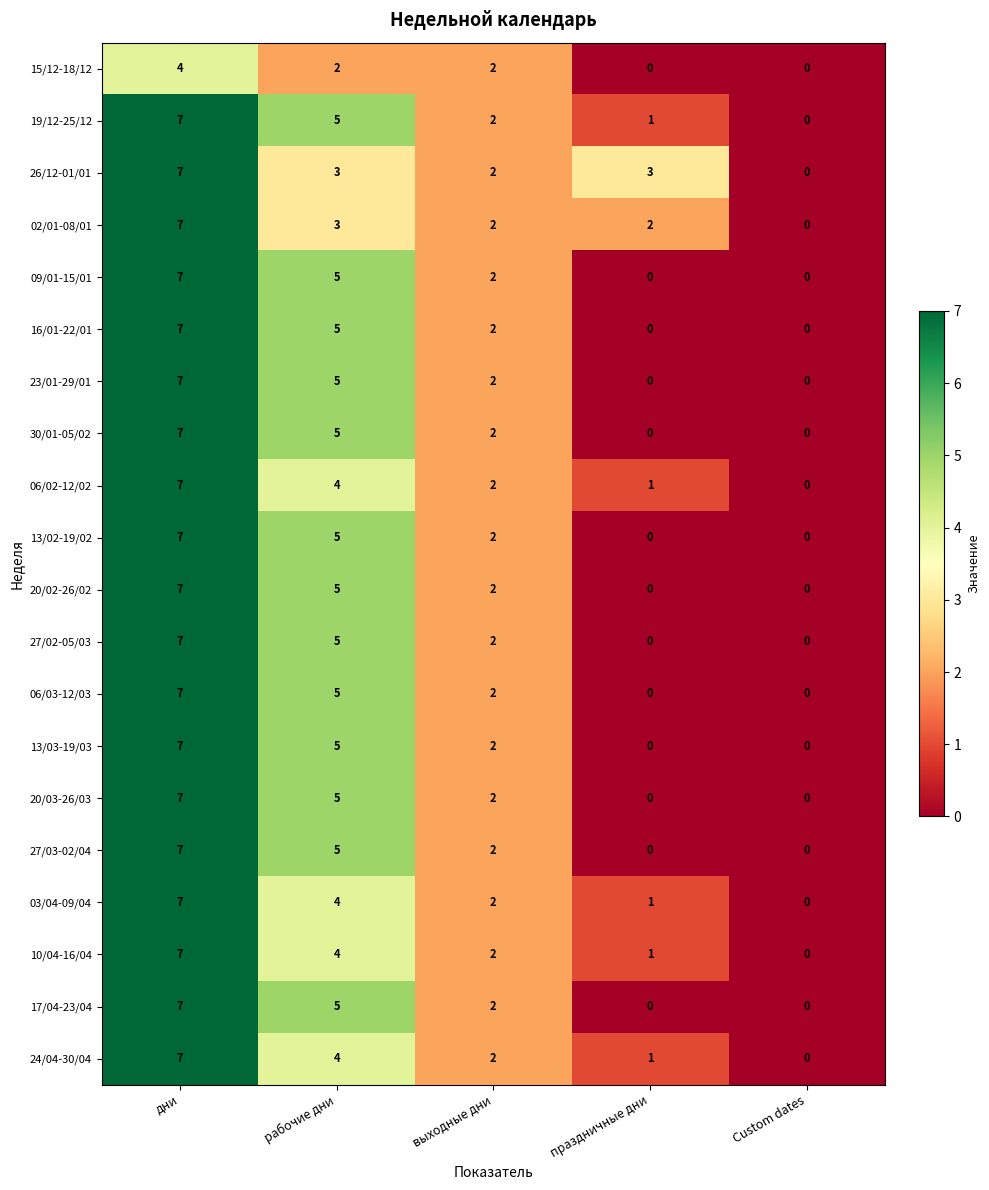

What is the sum of all 20/03-26/03 values?

14